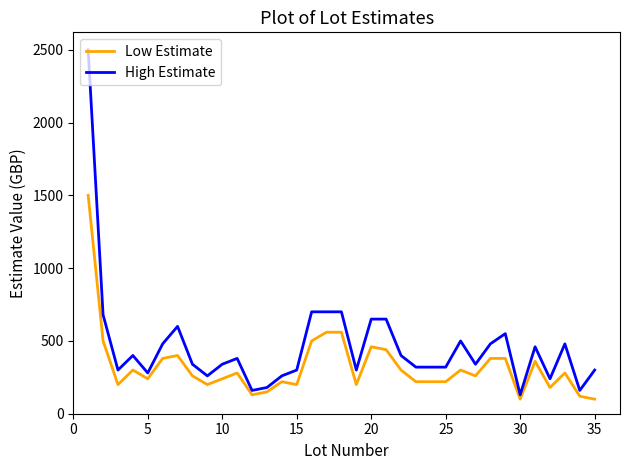

List the series in order of their overall mean, lowest first.

Low Estimate, High Estimate